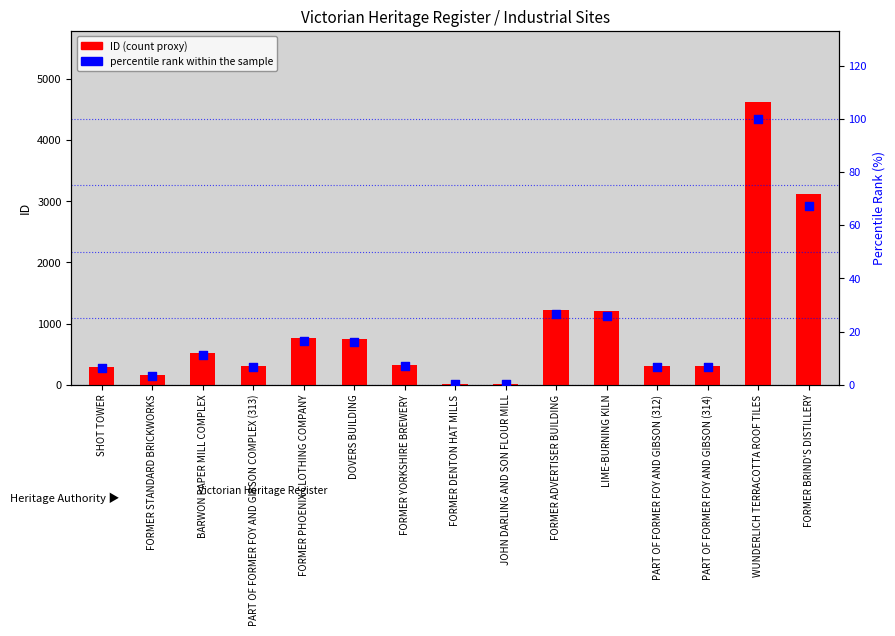

At how many categories does at least one series exceed 4166?

1